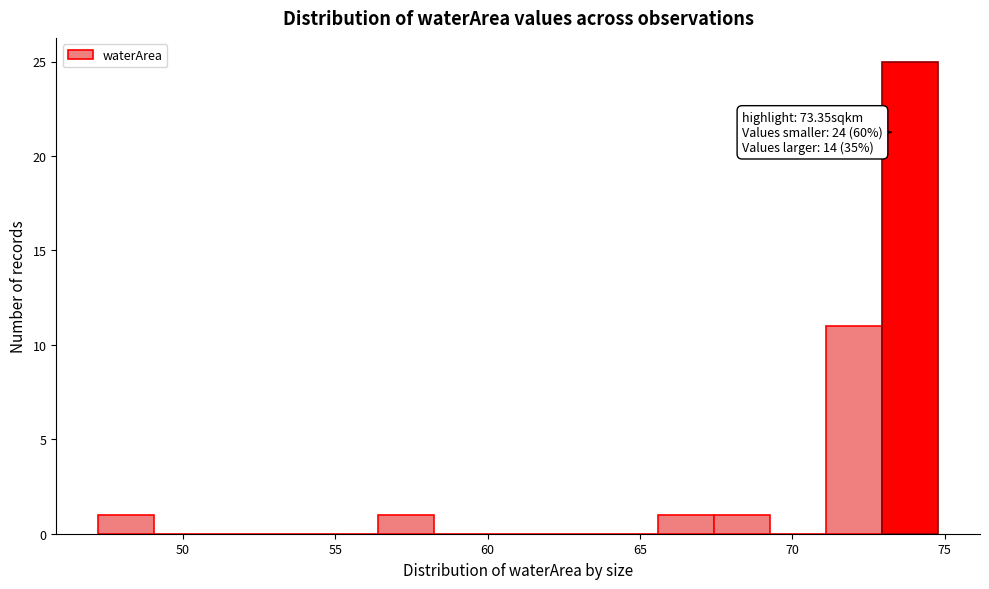

Around what value on the x-axis is the tallest bar? Give the approximate position of its centre, as read against the axis.

74.0